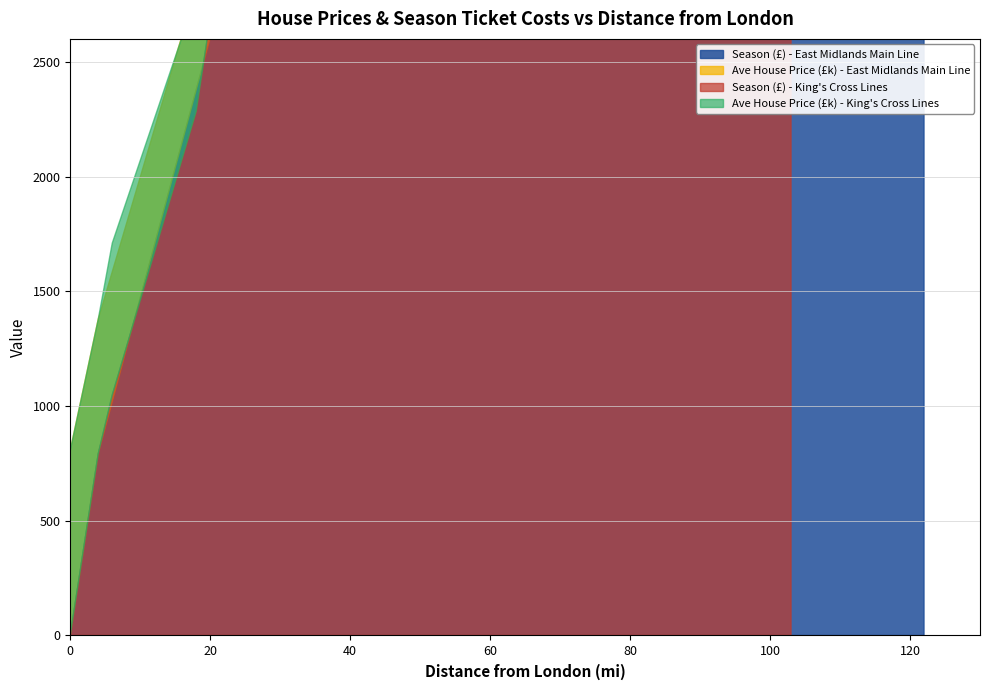

At how many categories does at least one series exceed 2515?

8